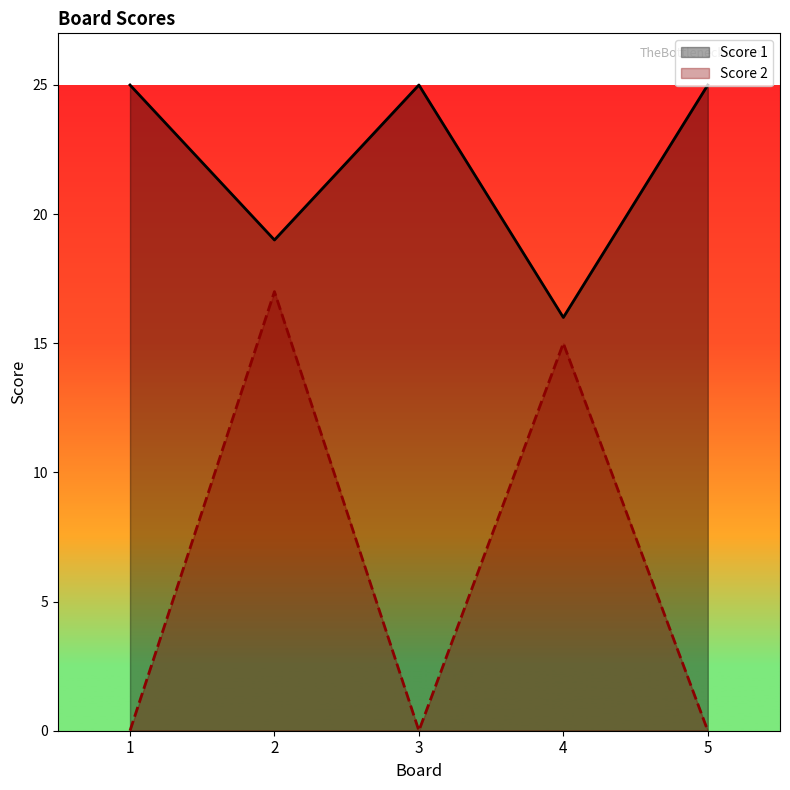

True or false: Score 1 and Score 2 intersect in this chart.

False